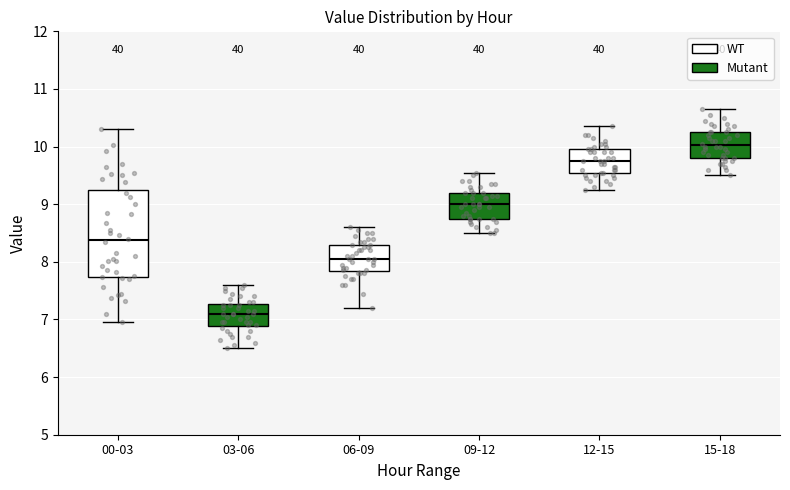

Which box's median line is the highest?

15-18